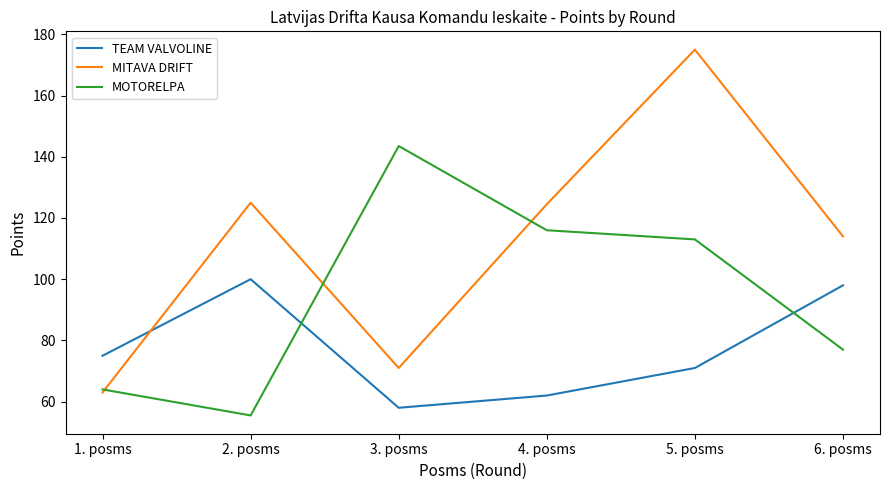

Rank the series by their maximum value, from lowest to highest.

TEAM VALVOLINE, MOTORELPA, MITAVA DRIFT